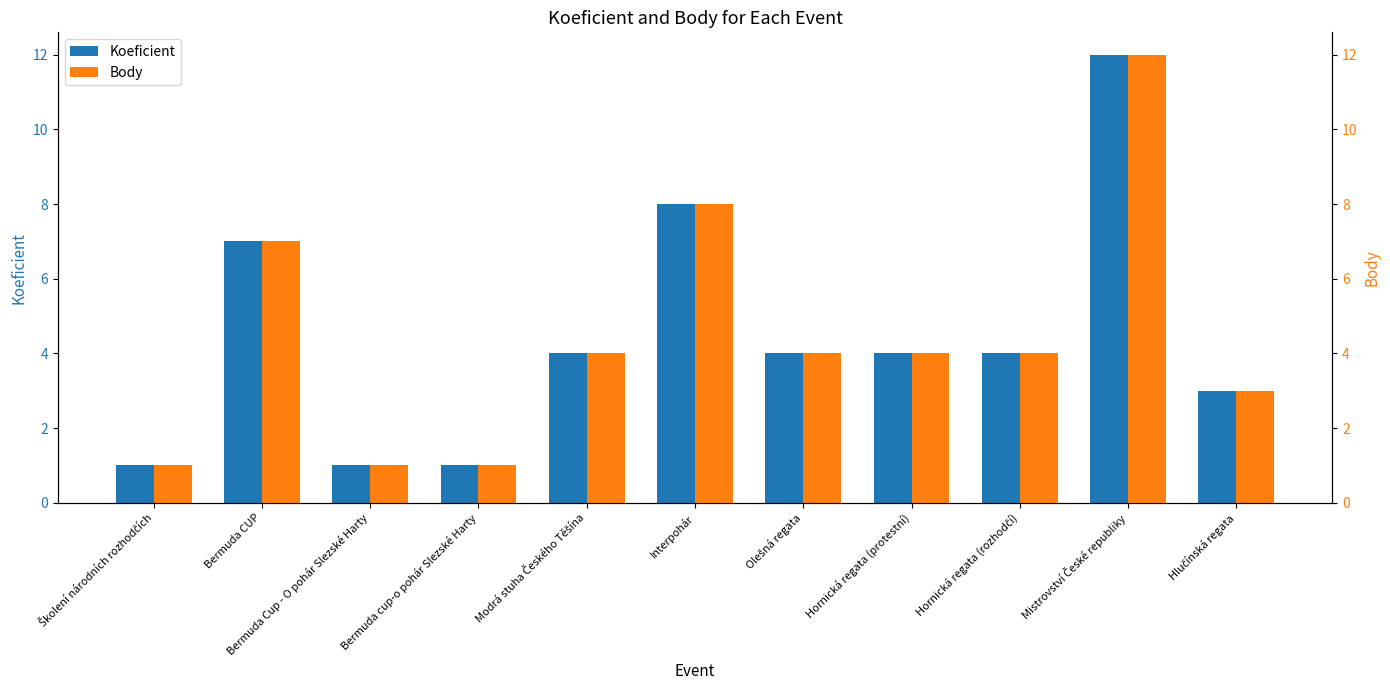

True or false: Koeficient has a value of 7 at Hornická regata (protestní).

False